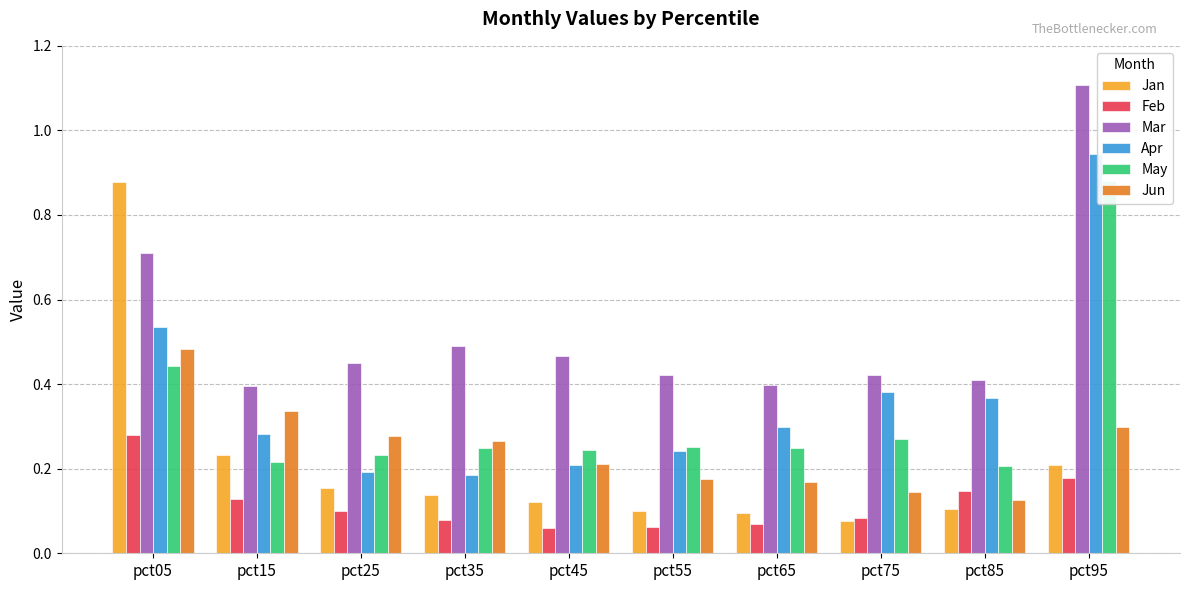

What is the sum of the Mar values at pct25 and pct75?

0.9